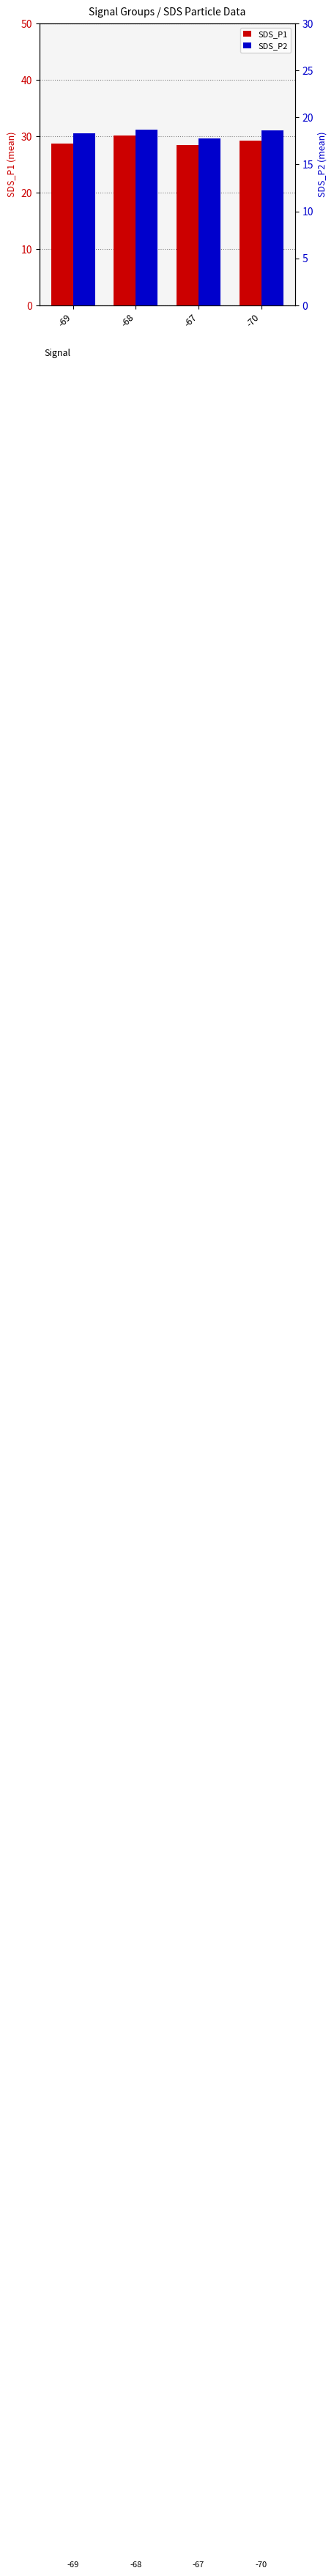

What is the value of the SDS_P1 bar at the 4th from the left?

29.2